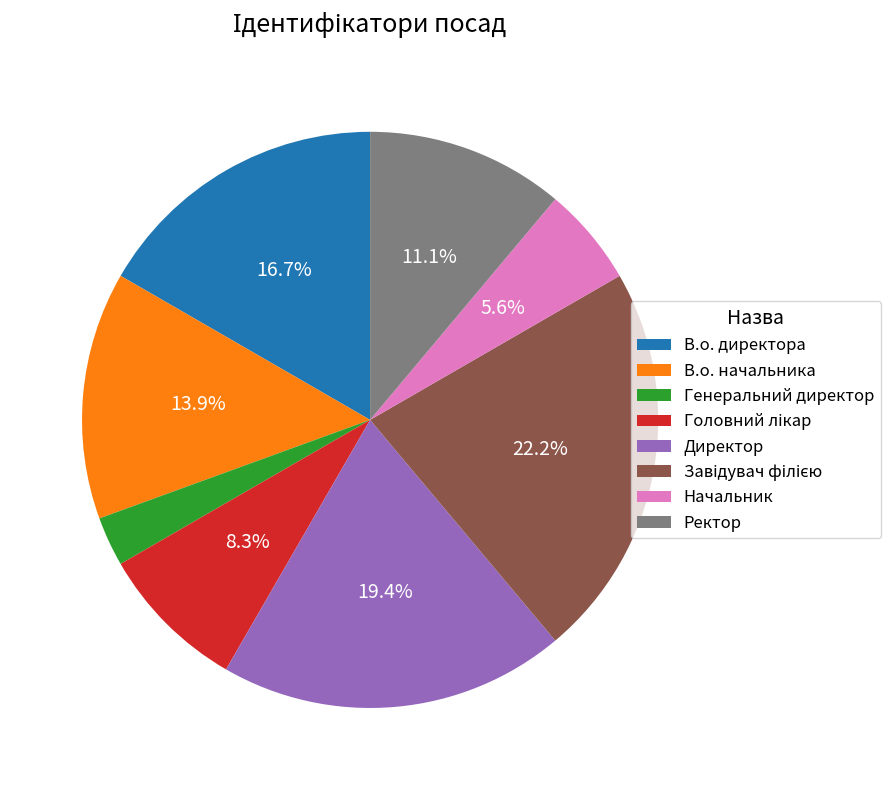

To the nearest percent, what percentage of the pie is В.о. директора?

17%